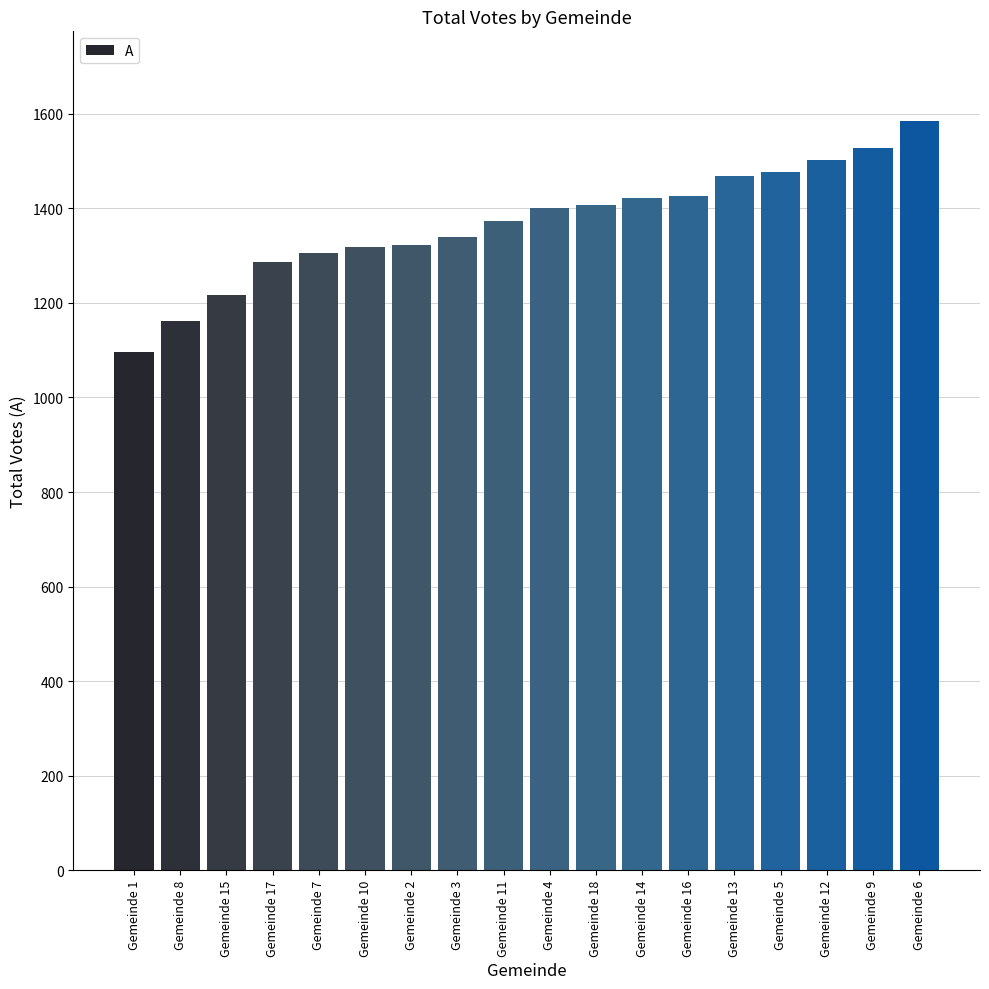

Count the number of categories in the chart.

18